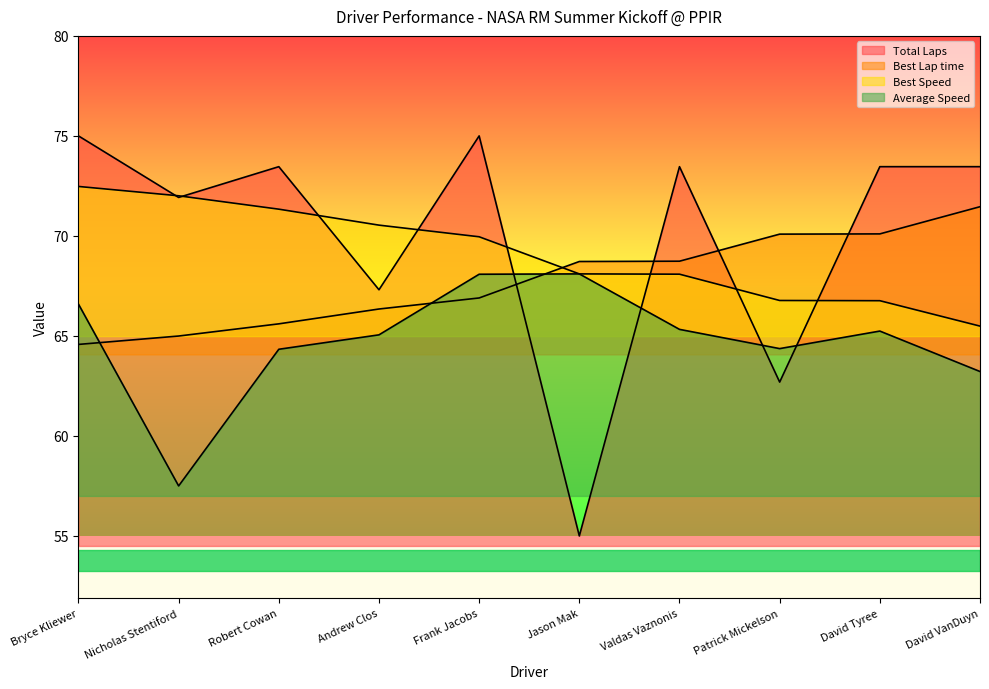

How many data points does each series have?

10